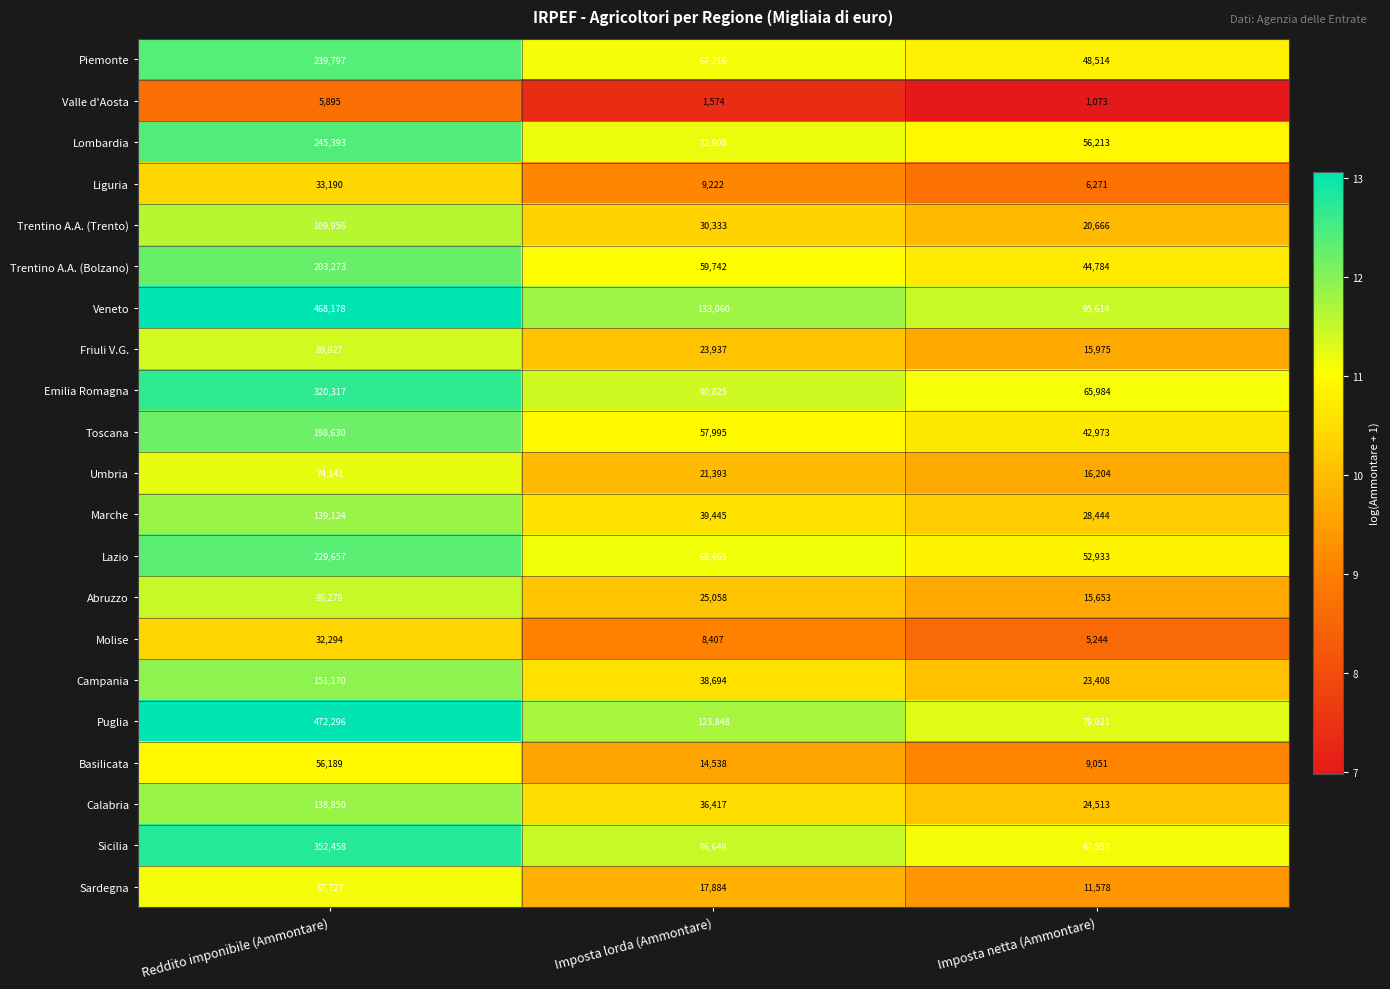

What is the minimum value shown in the chart?

1073